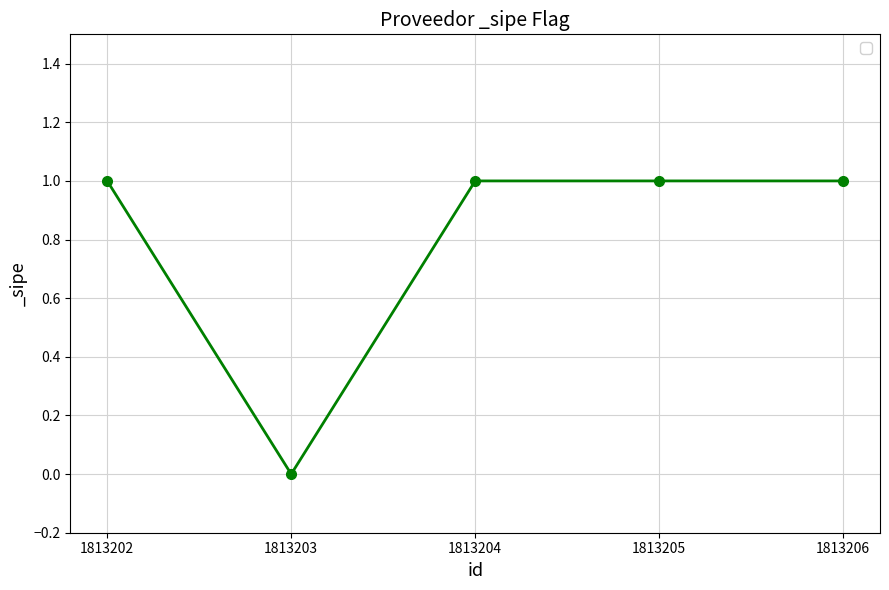

The chart shows a value of 1 at 1813202. True or false?

True